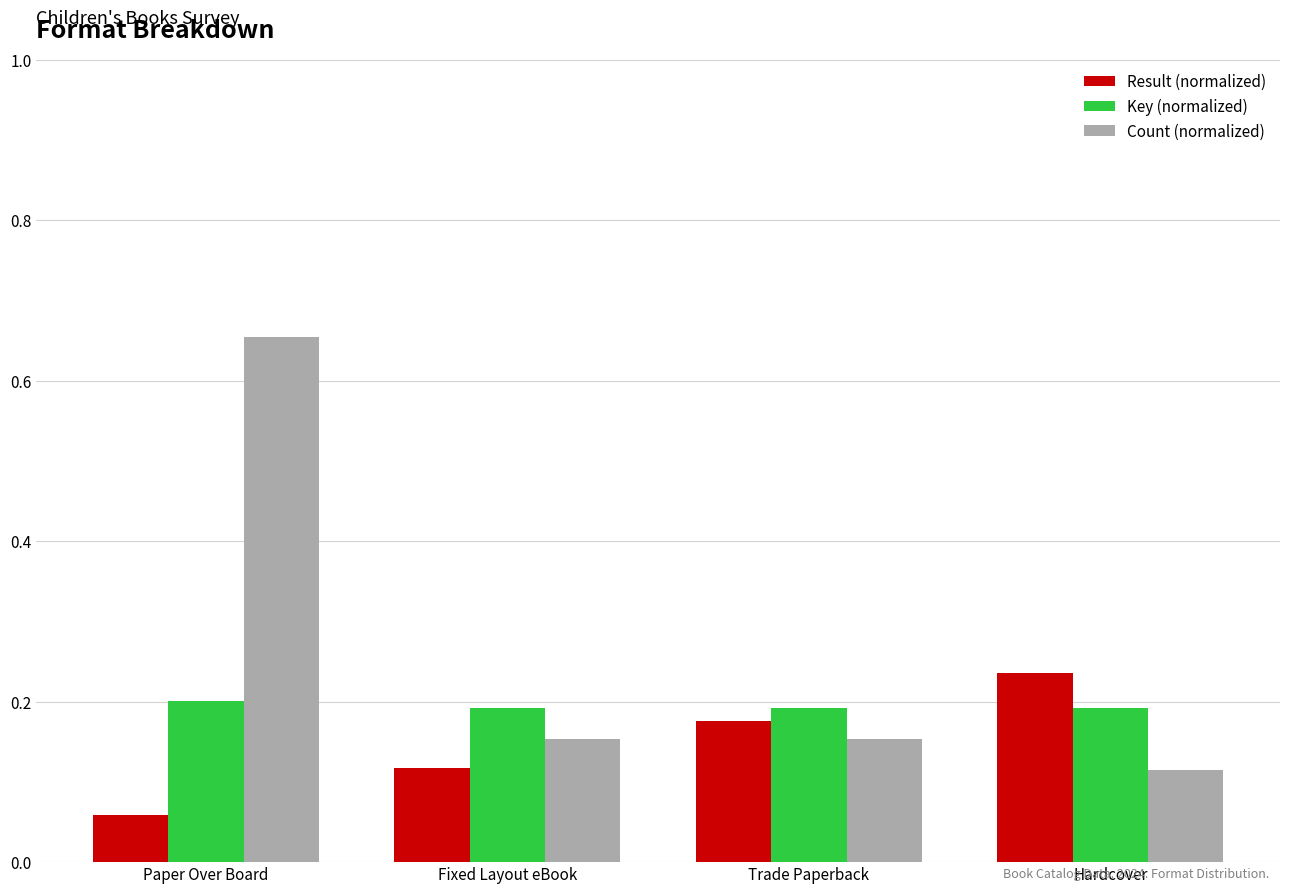

What is the label of the 2nd bar from the left?

Fixed Layout eBook